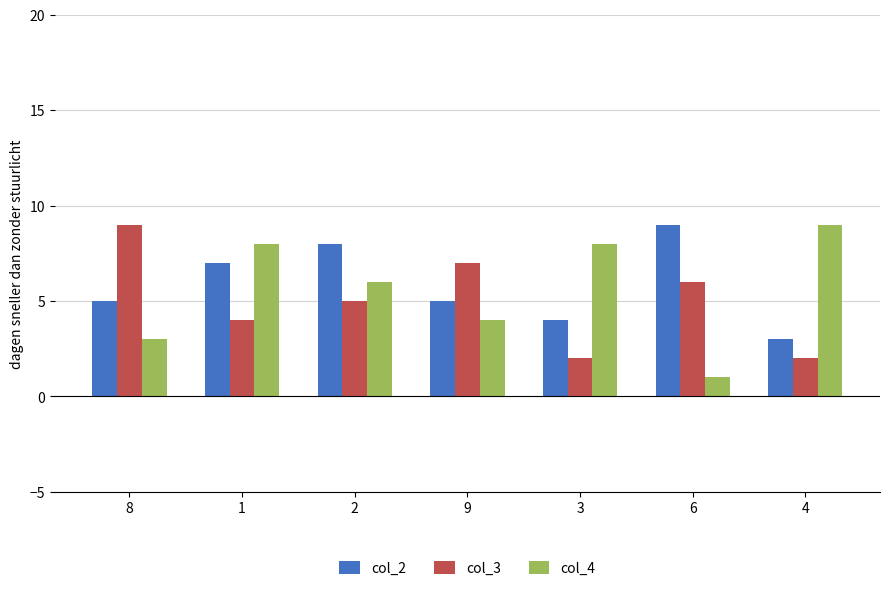

Which series has the largest range (max minus min)?

col_4